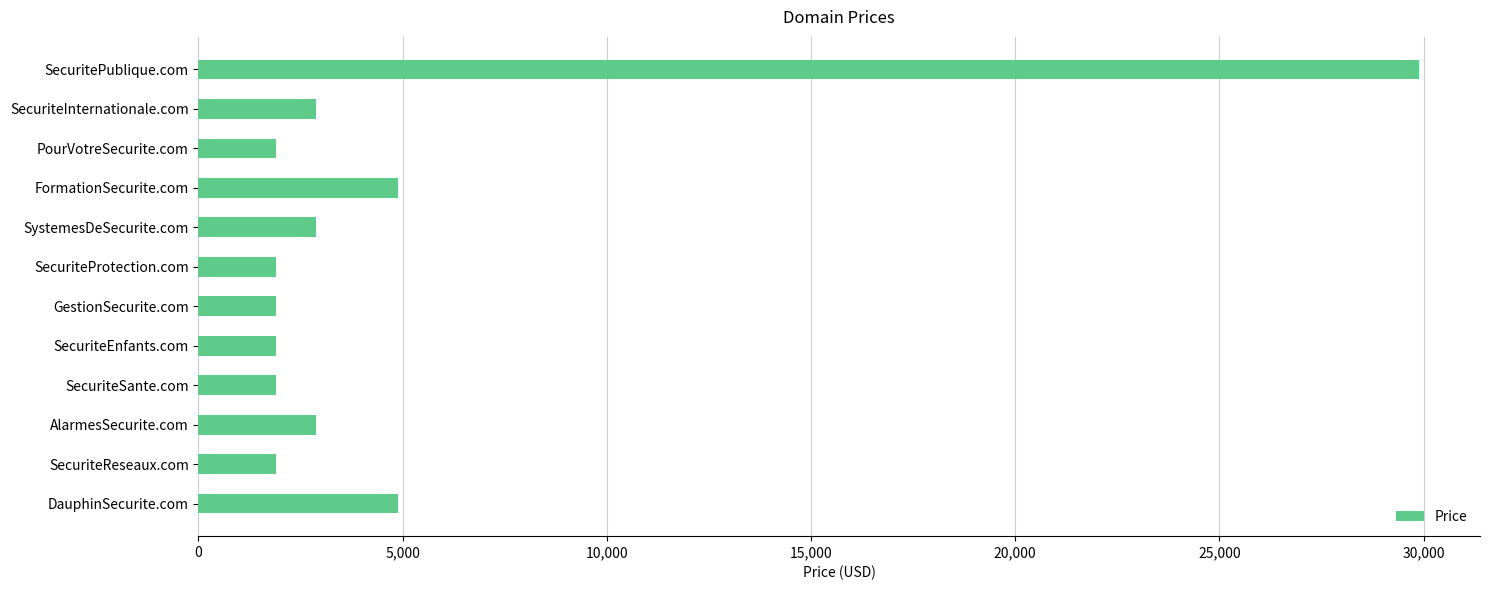

What is the difference between the maximum and minimum values?

28000